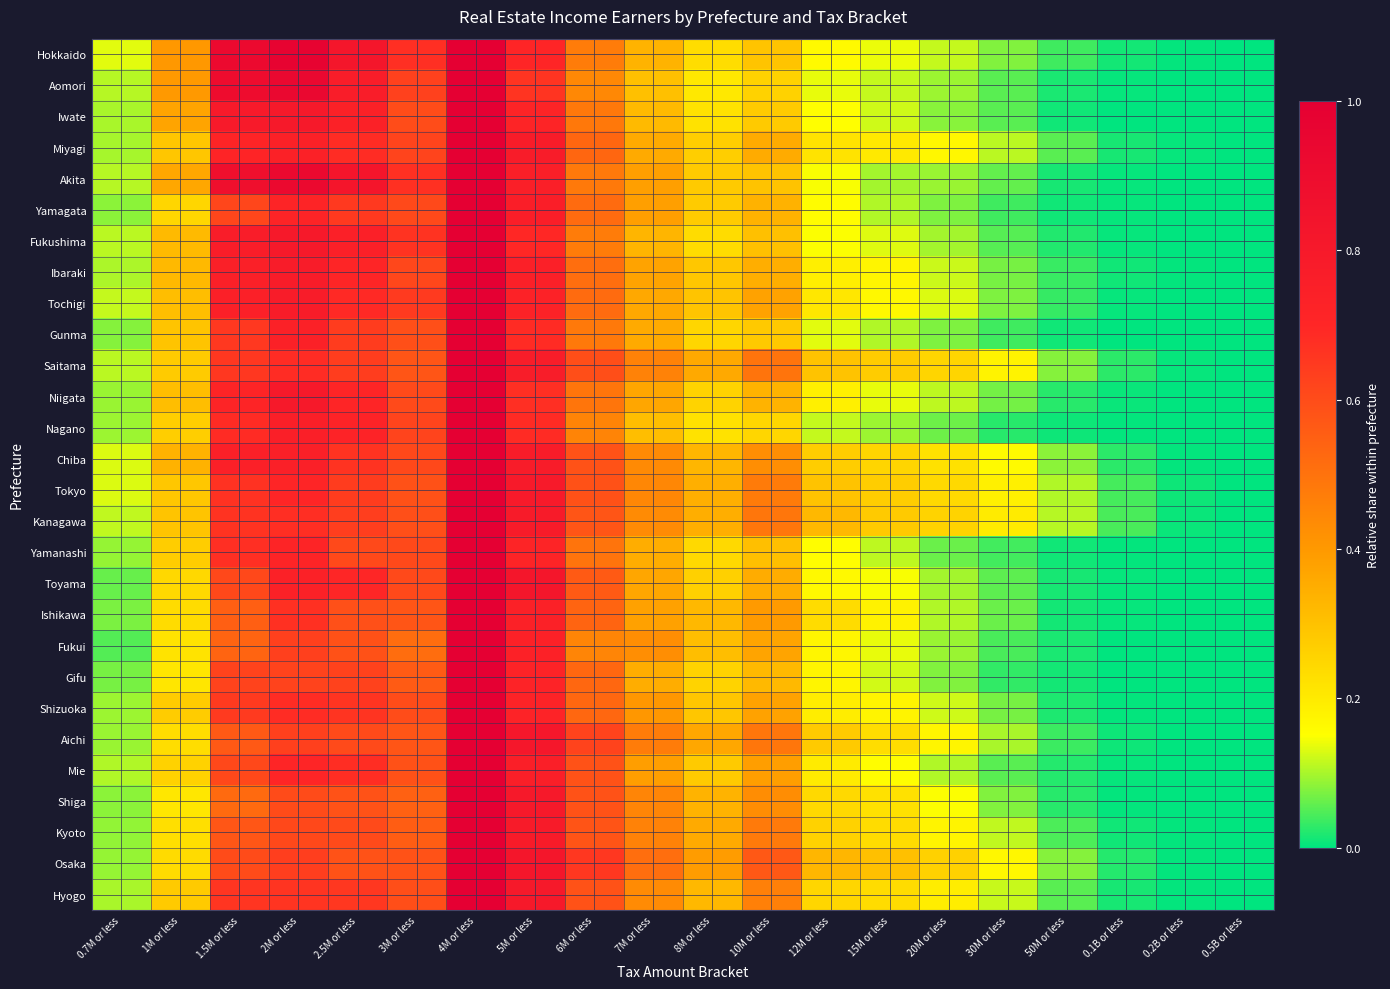

At which category does the chart reach its minimum across all series?

0.5B or less